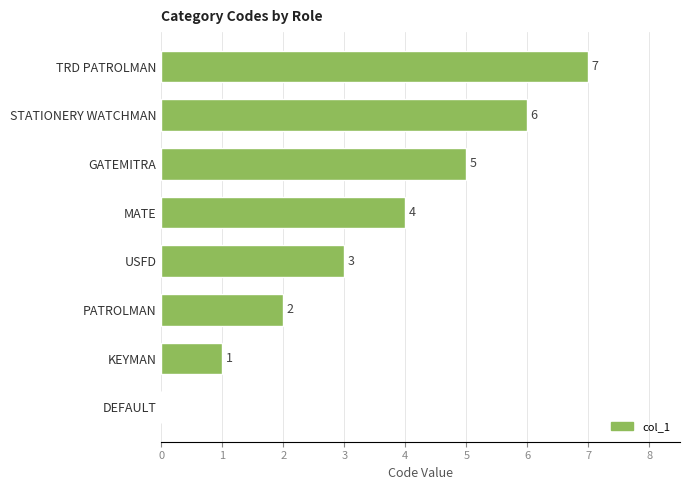

At which category does the chart reach its peak across all series?

TRD PATROLMAN